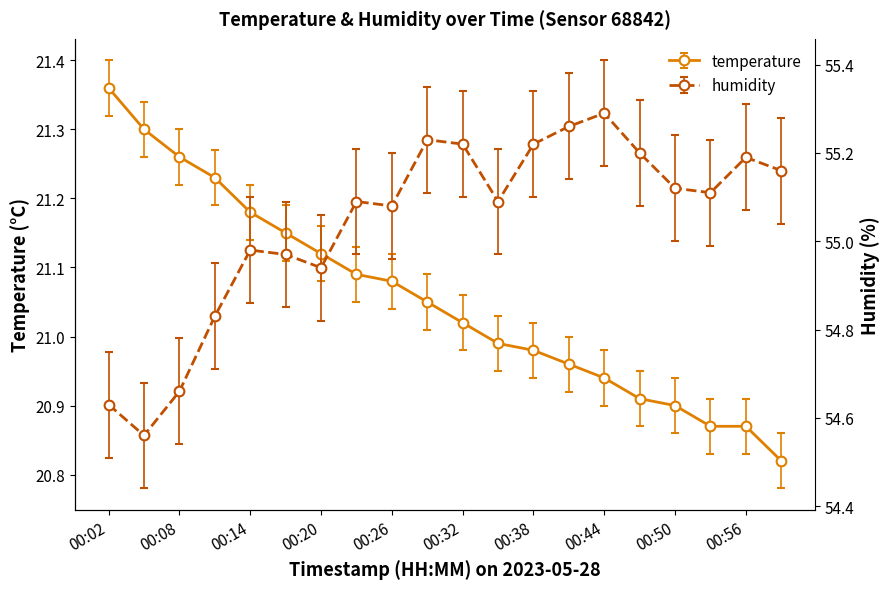

True or false: humidity and temperature cross at least once.

False